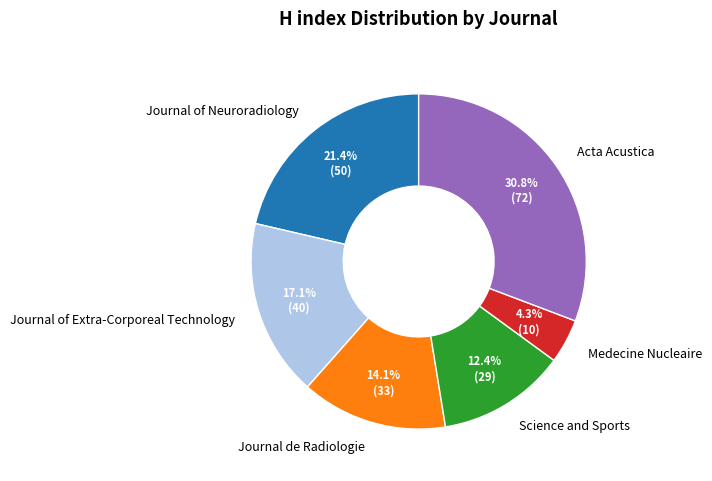

To the nearest percent, what is the difference between the largest and smallest slice percentages?

26%